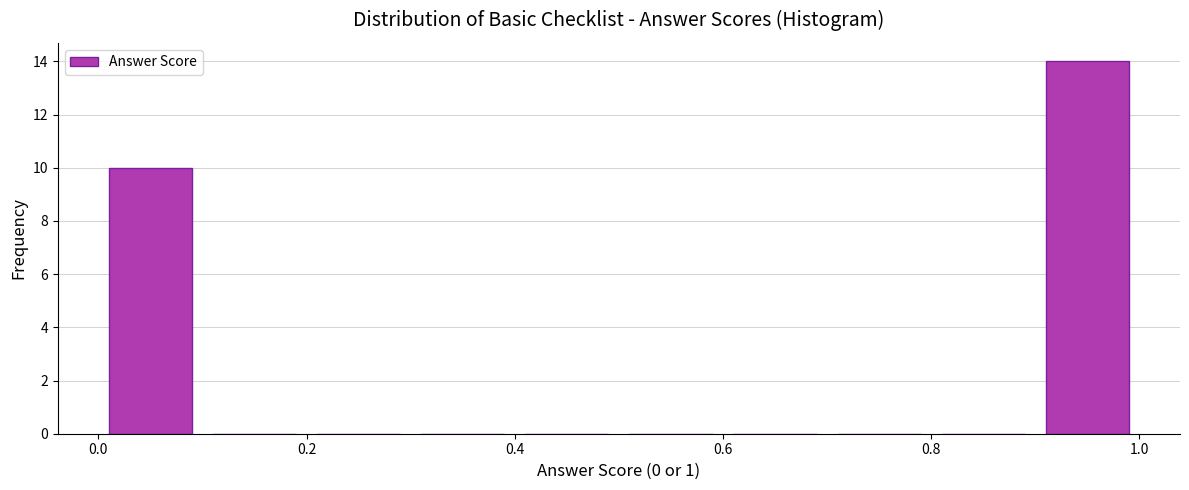

Reading left to right, list every bar in this chart as the range it spans on the x-axis followed by its height. The values are not printed on the chart, so give them approximately, as read against the axis.

0.0 to 0.1: 10
0.1 to 0.2: 0
0.2 to 0.3: 0
0.3 to 0.4: 0
0.4 to 0.5: 0
0.5 to 0.6: 0
0.6 to 0.7: 0
0.7 to 0.8: 0
0.8 to 0.9: 0
0.9 to 1.0: 14